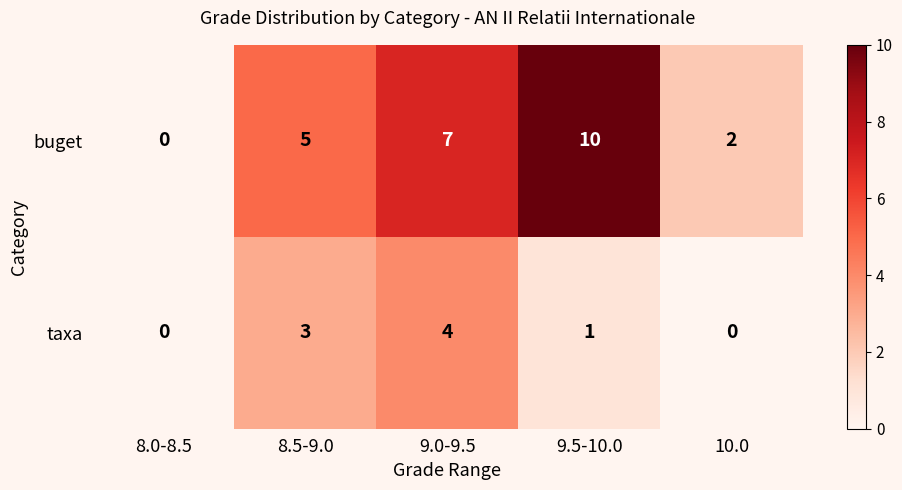

Which series has the largest total across all categories?

buget